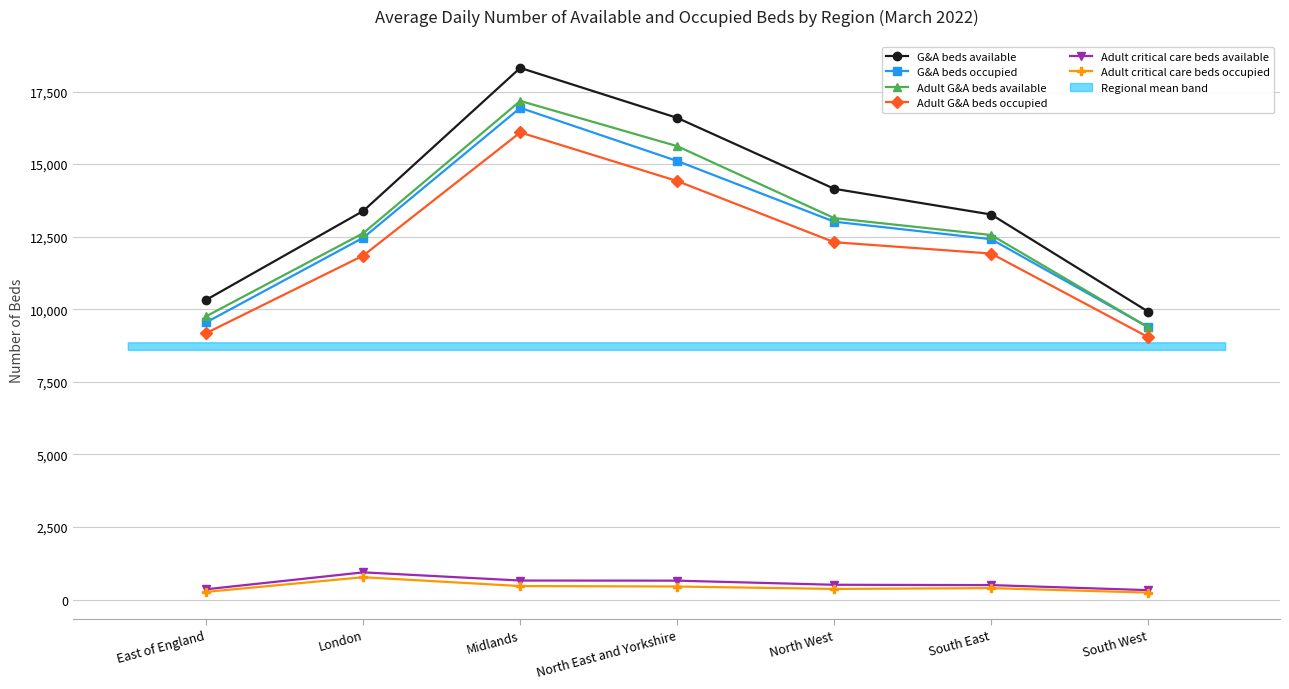

Which series changed the most between East of England and North East and Yorkshire?

G&A beds available